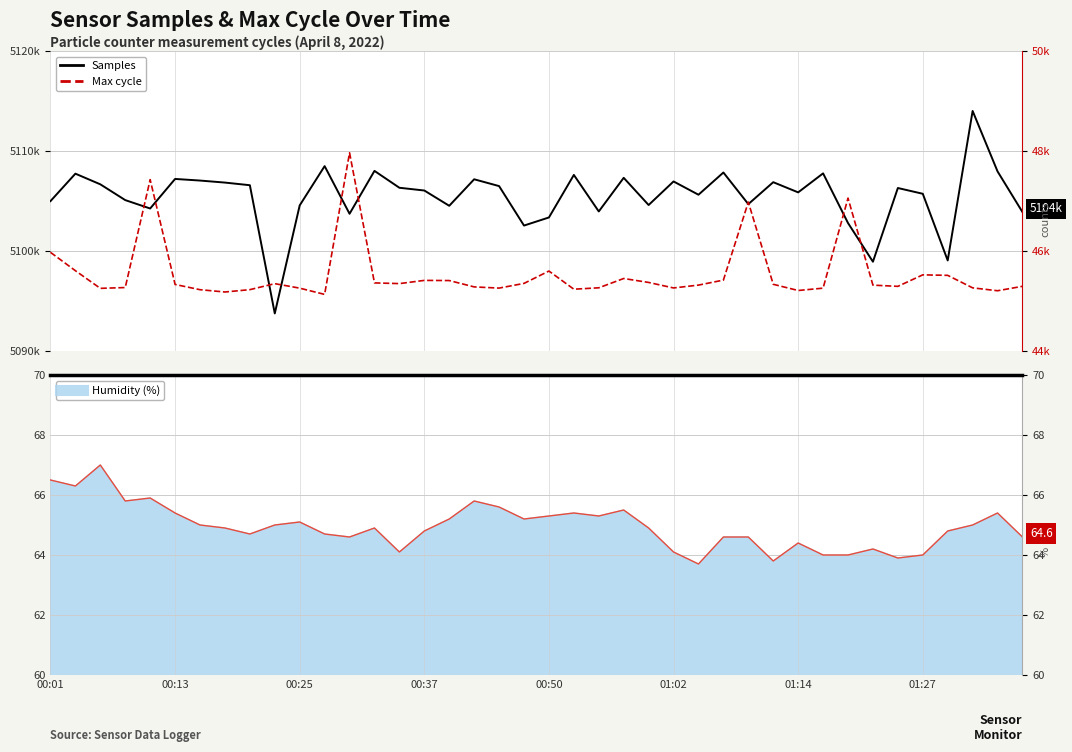

What is the value of the Samples point at the 32nd from the left?

5107763.0